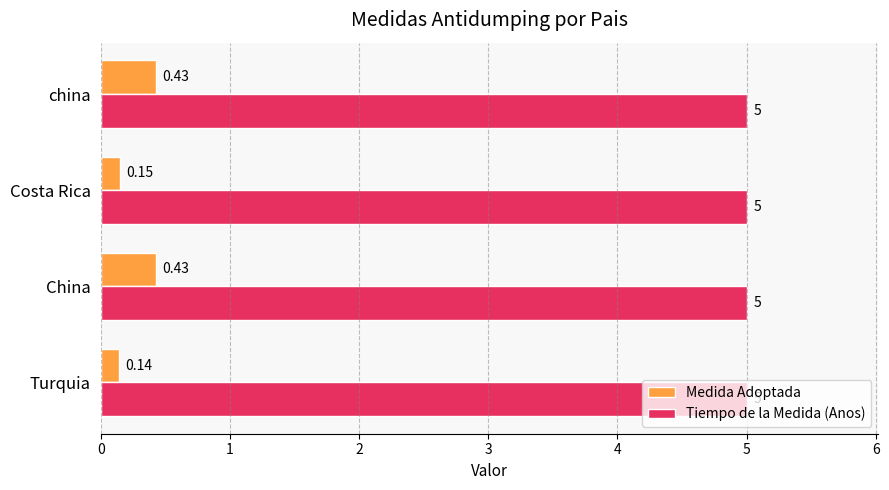

Which label corresponds to the smallest value in the chart?

Turquia